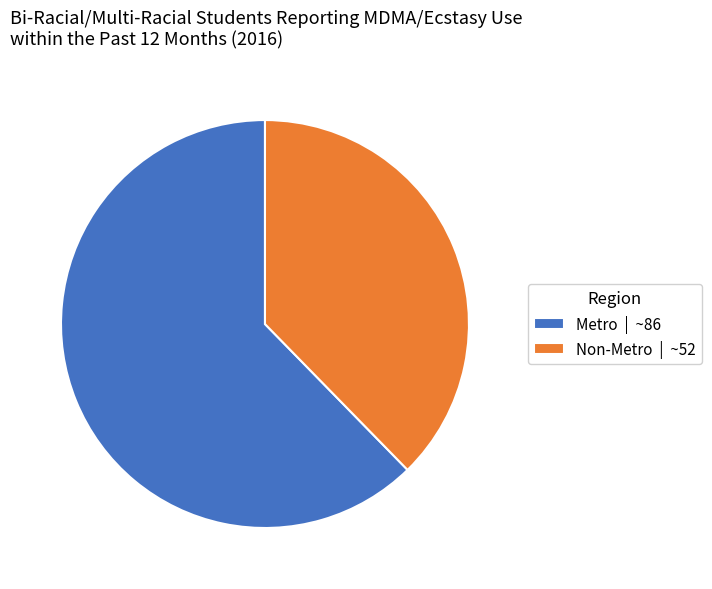

Which category has the biggest portion of the pie?

Metro